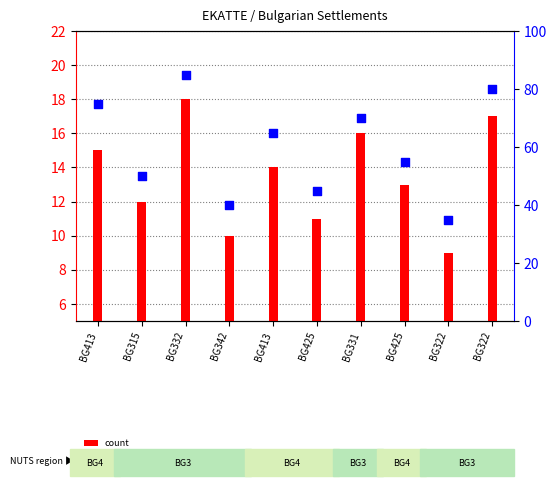

Which series reaches the maximum Y coordinate?

percentile rank within the sample